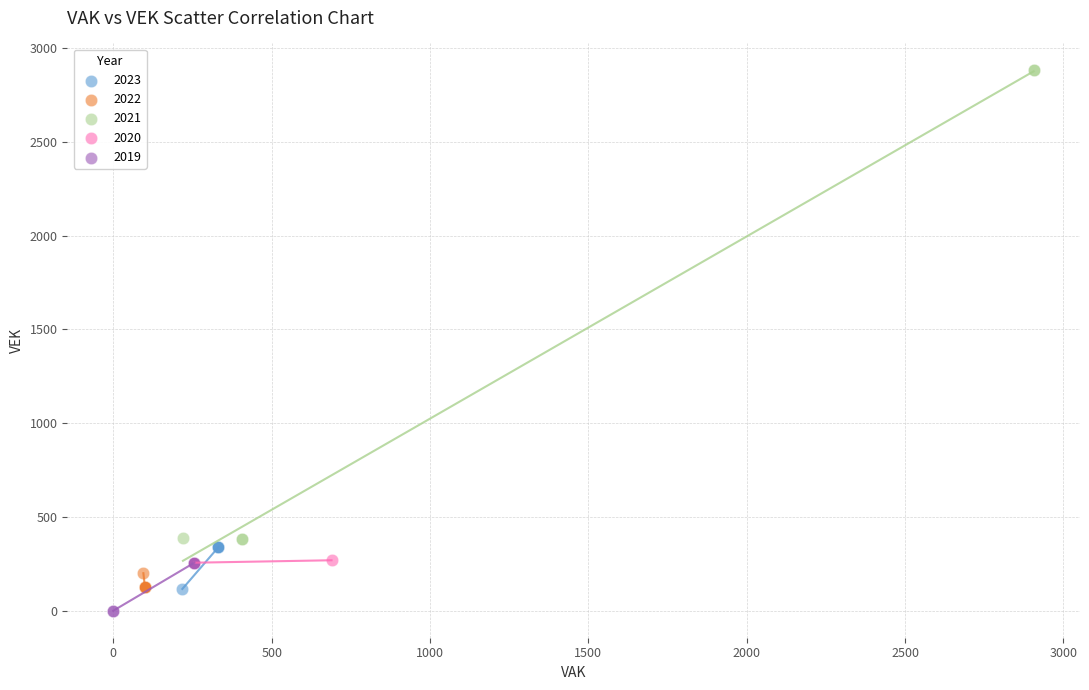

Which series contains the highest Y value?

2021